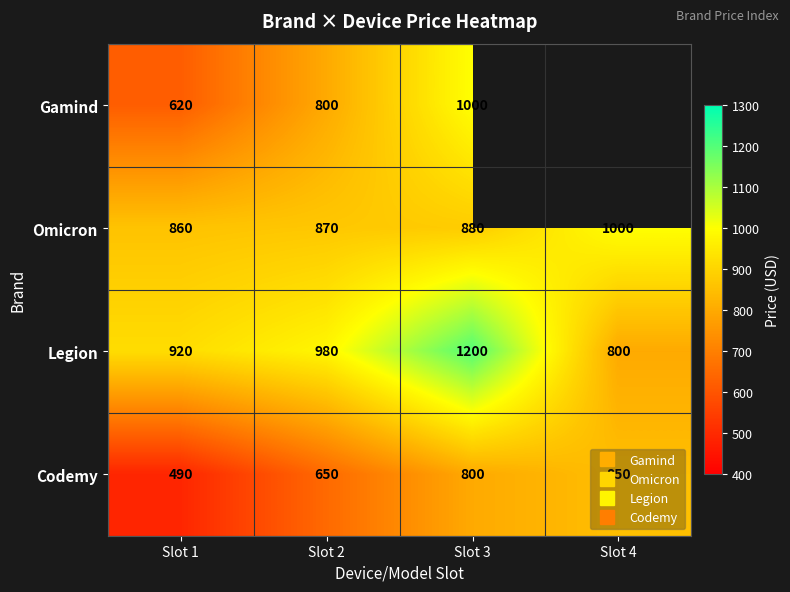

List the series in order of their overall mean, highest first.

Gamind, Legion, Omicron, Codemy